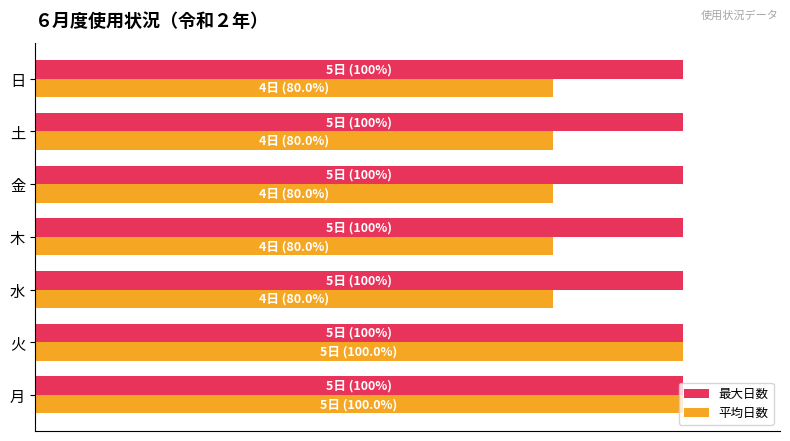

What are all the series names shown in the legend?

最大日数, 平均日数